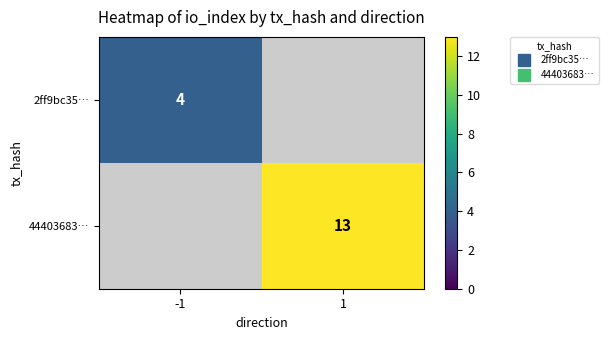

What is the approximate value of 44403683… at 1, to the nearest 5?

15